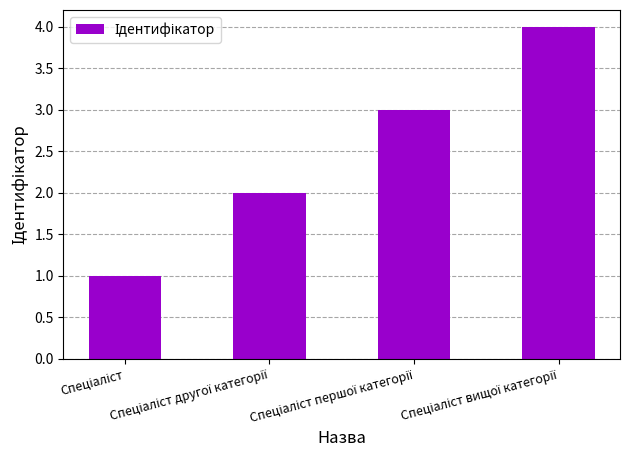

What is the greatest value displayed?

4